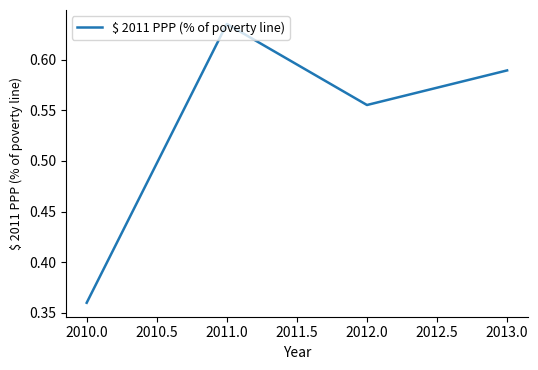

What is the difference between the maximum and minimum values?

0.3